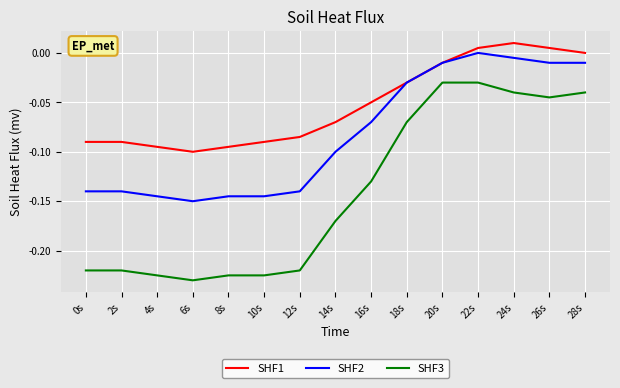

Is the value of SHF1 at 6s greater than the value of SHF3 at 14s?

Yes